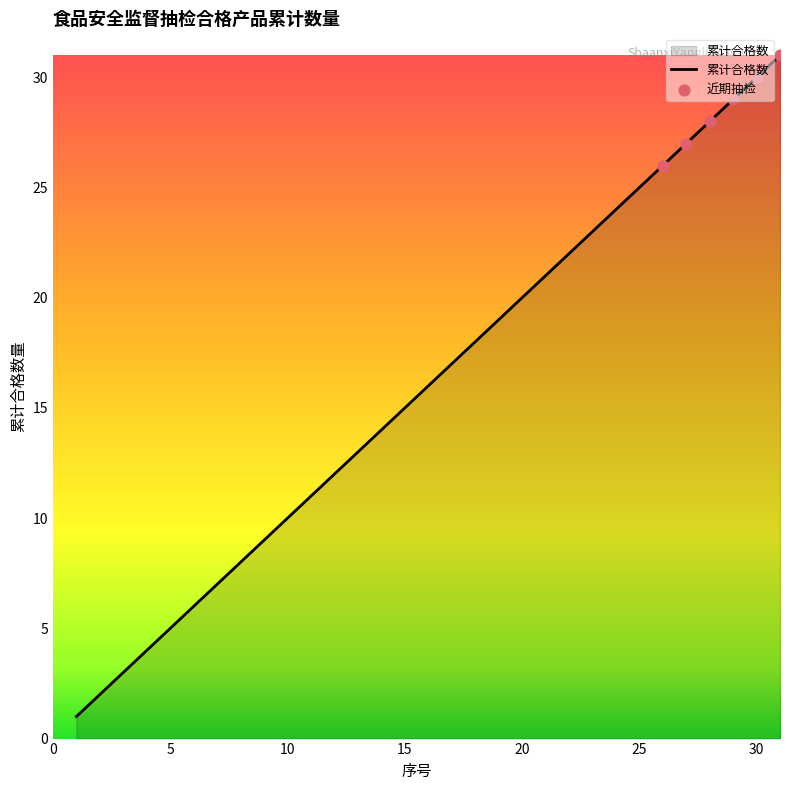

What is the greatest value displayed?

31